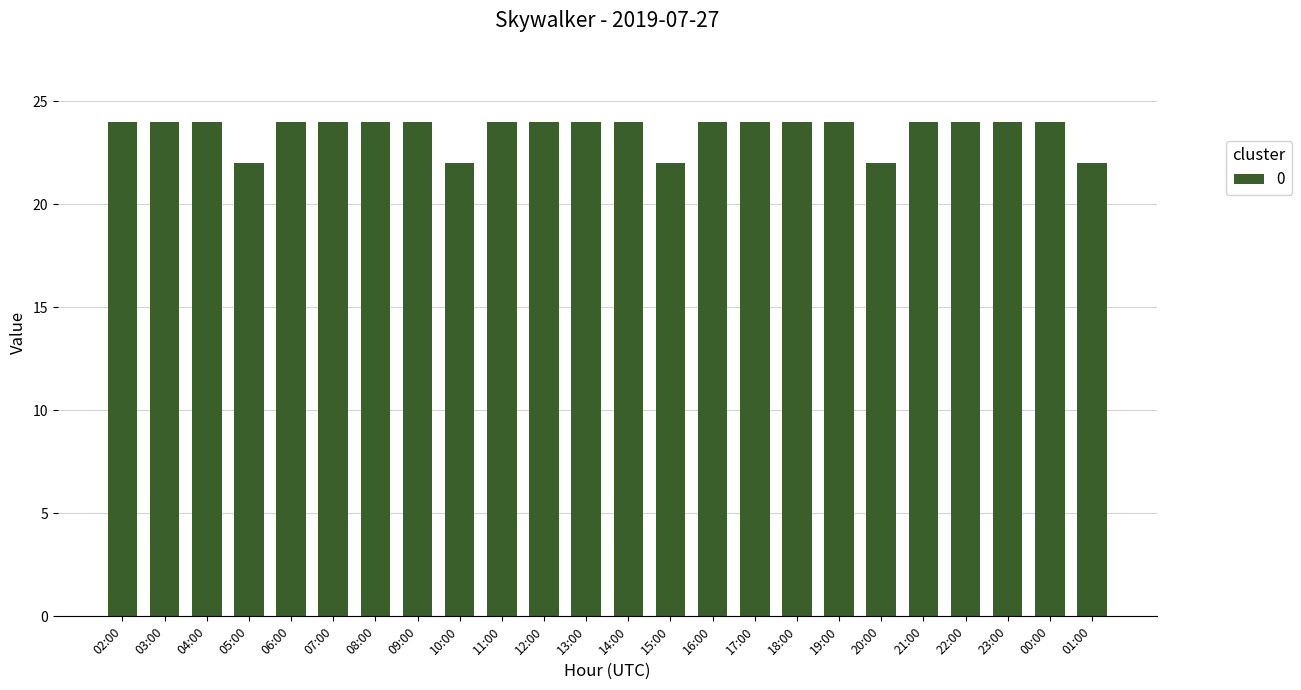

What is the greatest value displayed?

24